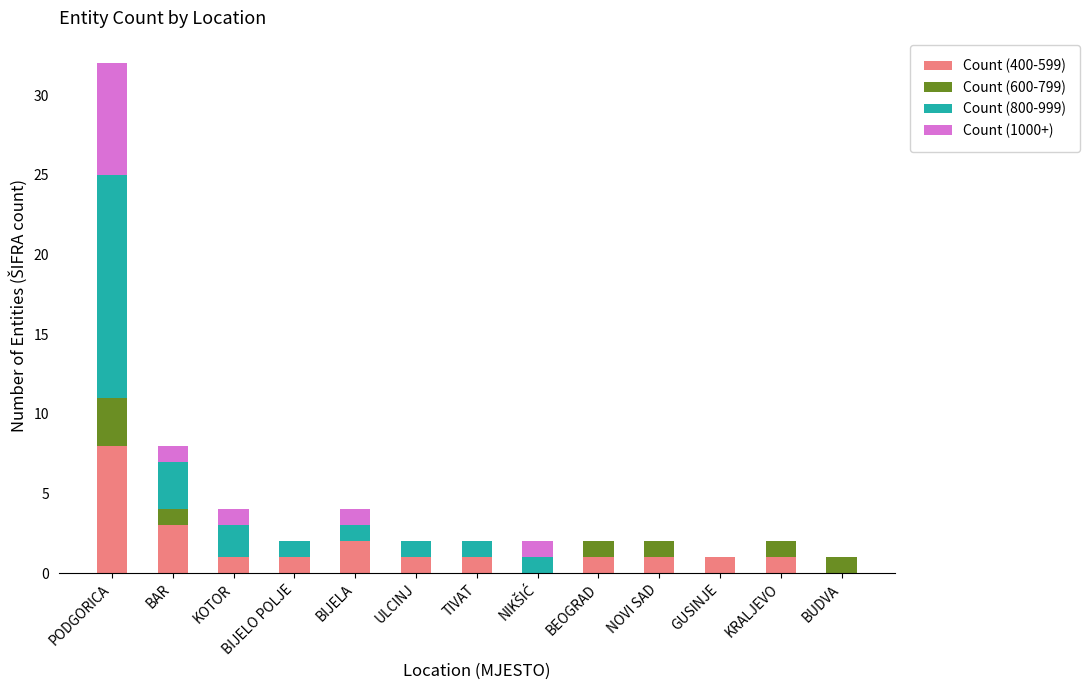

The value of Count (400-599) at PODGORICA is 12. True or false?

False